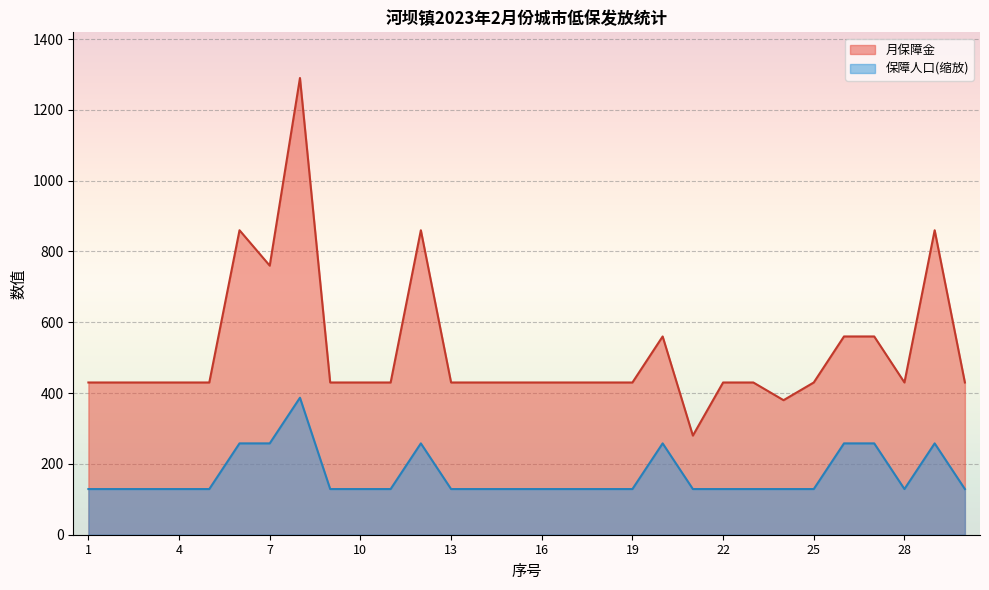

How many data points in 月保障金 are above 430?

8